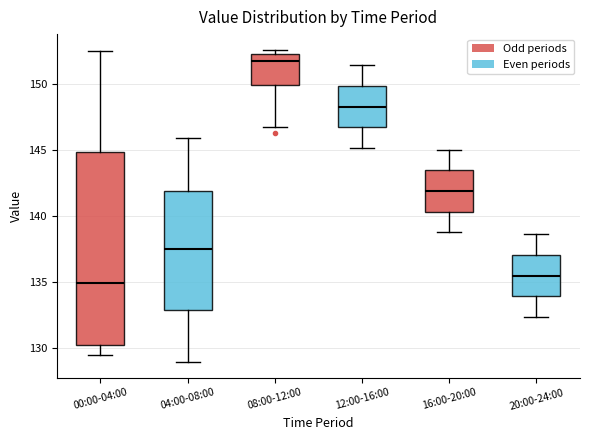

Reading left to right, transcribe this box plot: for each box, give where its median line is, the range the box spans, and where its two whiskers end, as read against the y-axis. The values are not printed on the chart, so give them approximately, as read against the axis.

00:00-04:00: median 135.0, box 130.5 to 145.0, whiskers 129.5 to 152.5
04:00-08:00: median 137.5, box 133.0 to 142.0, whiskers 129.0 to 146.0
08:00-12:00: median 151.5, box 150.0 to 152.0, whiskers 146.5 to 152.5
12:00-16:00: median 148.5, box 146.5 to 150.0, whiskers 145.0 to 151.5
16:00-20:00: median 142.0, box 140.5 to 143.5, whiskers 139.0 to 145.0
20:00-24:00: median 135.5, box 134.0 to 137.0, whiskers 132.5 to 138.5